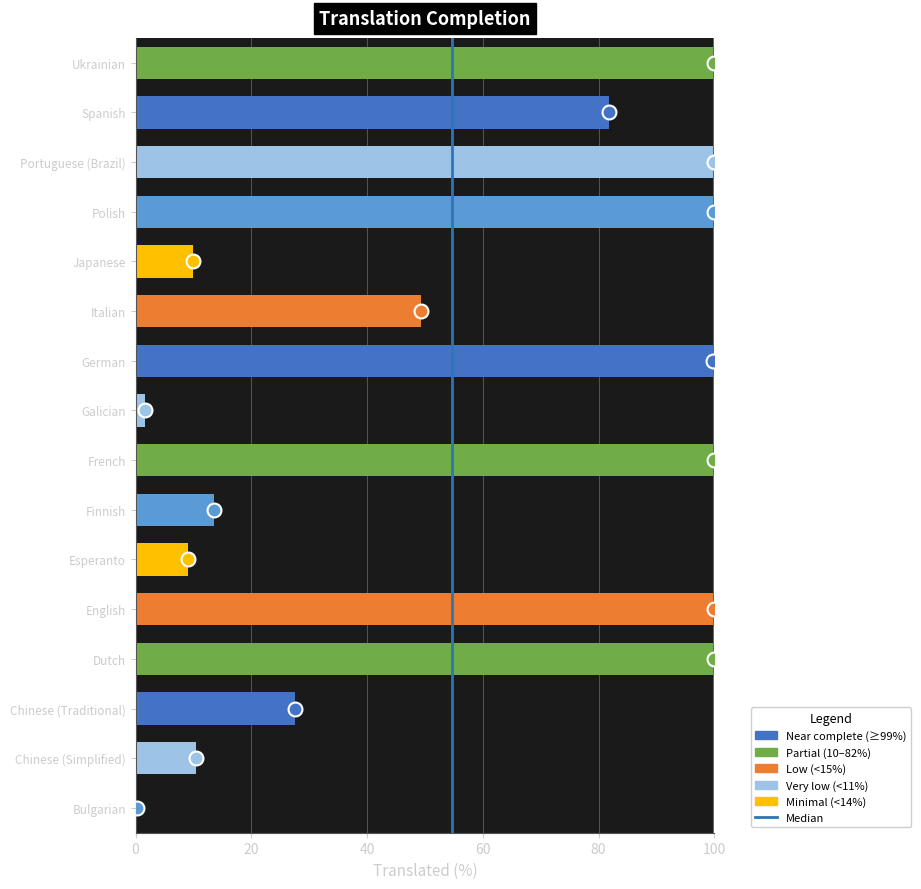

How many data points are above 81?

8